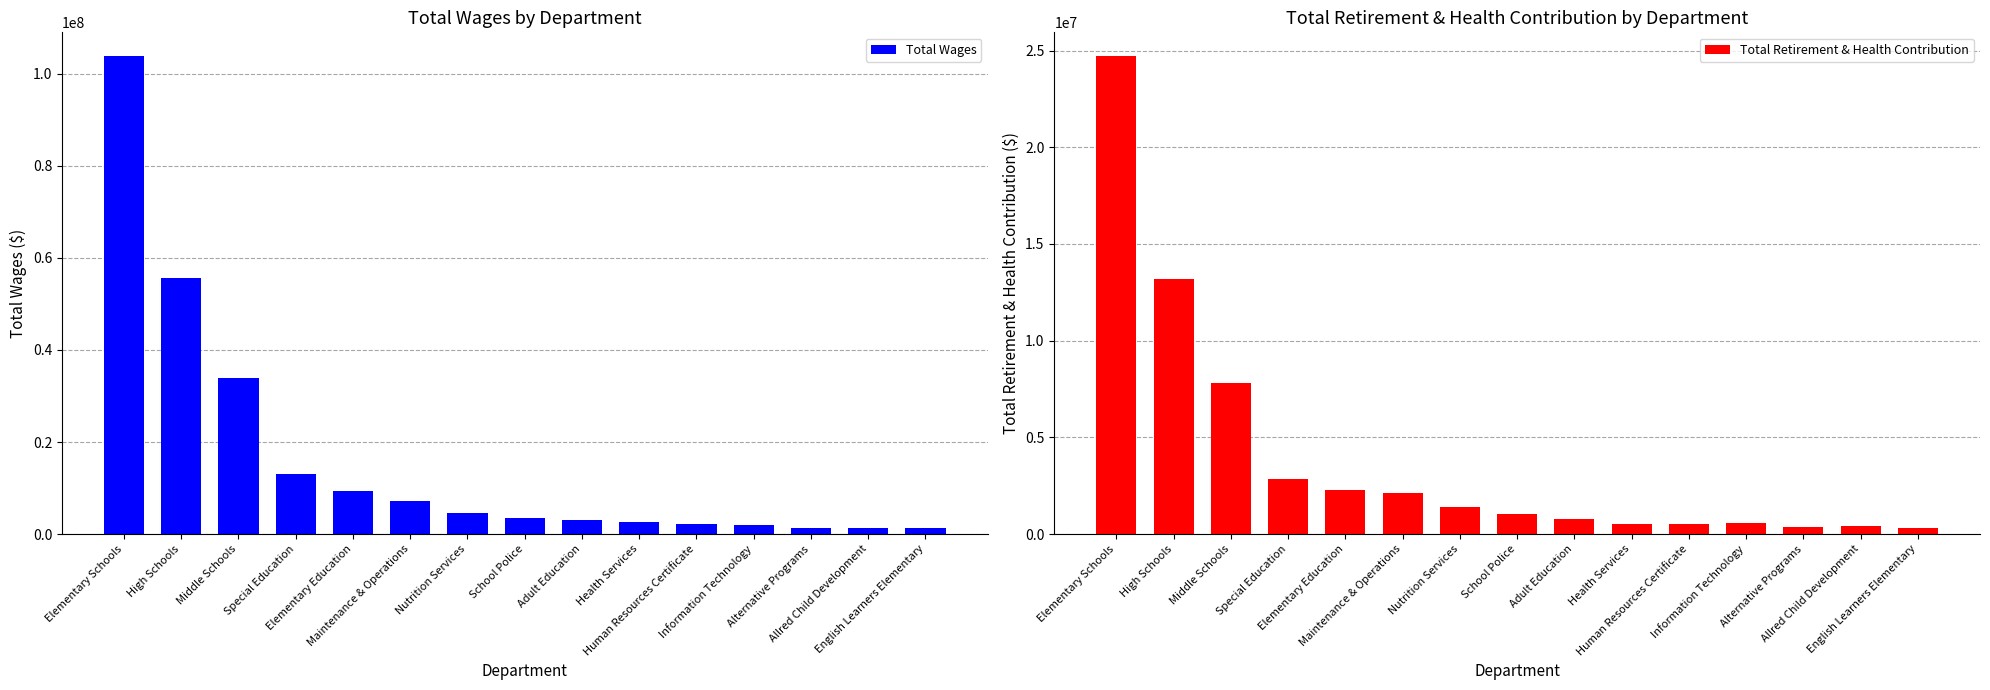

Reading left to right, transcribe all the data shown in this chart.

Total Wages: Elementary Schools=103815852	High Schools=55621089	Middle Schools=33945442	Special Education=13060614	Elementary Education=9429738	Maintenance & Operations=7213660	Nutrition Services=4563915	School Police=3539558	Adult Education=3156472	Health Services=2568914	Human Resources Certificate=2145127	Information Technology=2043707	Alternative Programs=1361828	Allred Child Development=1360434	English Learners Elementary=1212190
Total Retirement & Health Contribution: Elementary Schools=24704651	High Schools=13174297	Middle Schools=7822578	Special Education=2871925	Elementary Education=2253415	Maintenance & Operations=2137436	Nutrition Services=1384980	School Police=1045717	Adult Education=796213	Health Services=542297	Human Resources Certificate=520094	Information Technology=562922	Alternative Programs=343952	Allred Child Development=435085	English Learners Elementary=321357